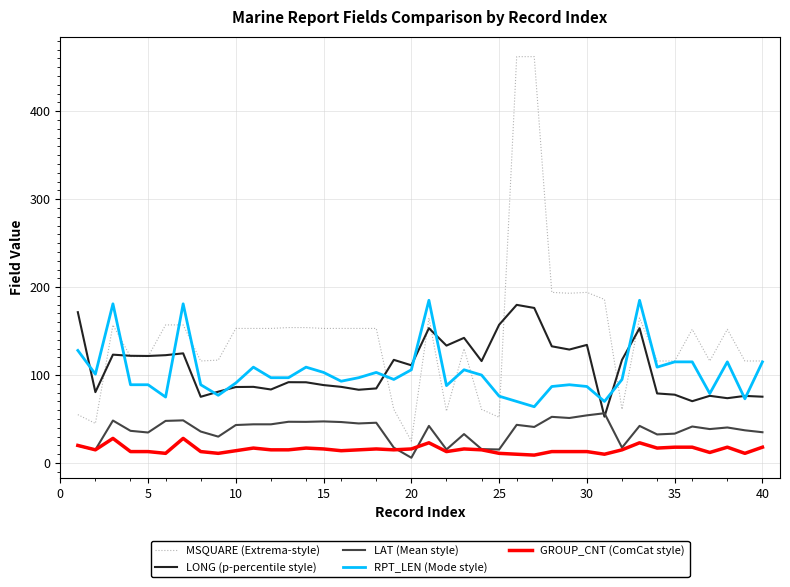

True or false: GROUP_CNT (ComCat style) and LONG (p-percentile style) cross at least once.

False